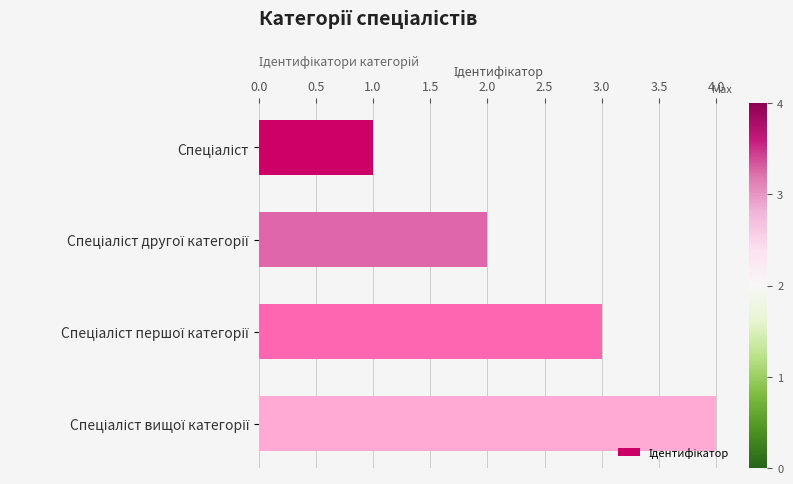

What is the sum of all values?

10